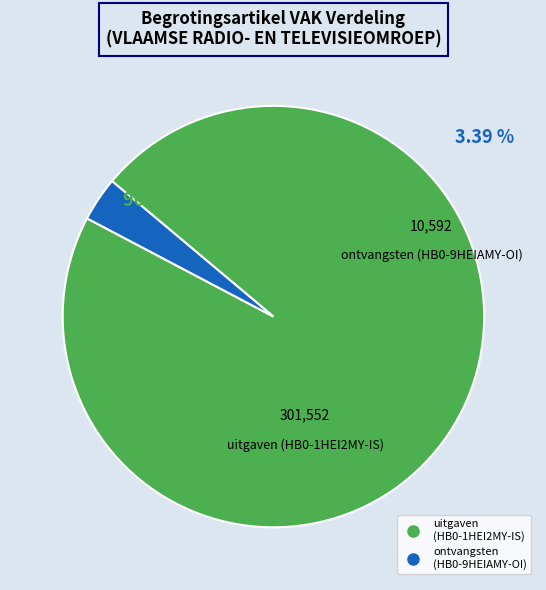

Between HB0-1HEI2MY-IS (uitgaven) and HB0-9HEIAMY-OI (ontvangsten), which is larger?

HB0-1HEI2MY-IS (uitgaven)